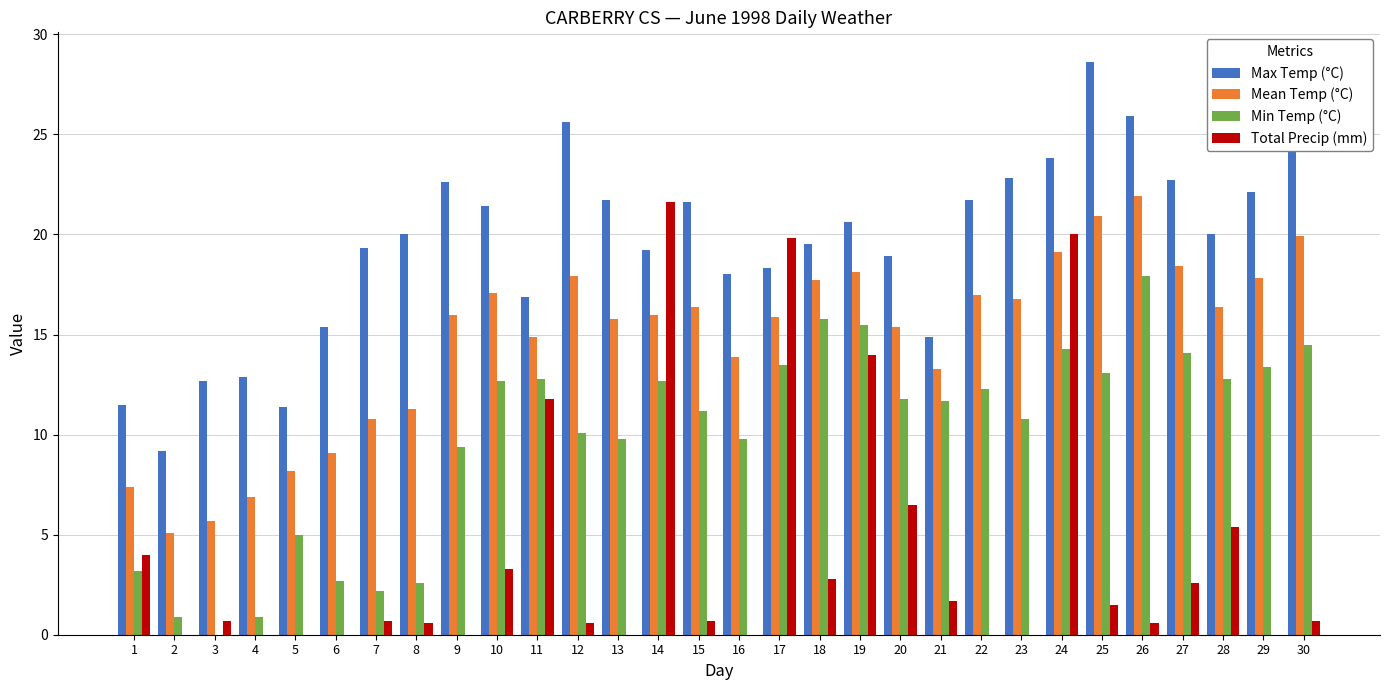

The Mean Temp (°C) series shows 11.1 at 1. True or false?

False